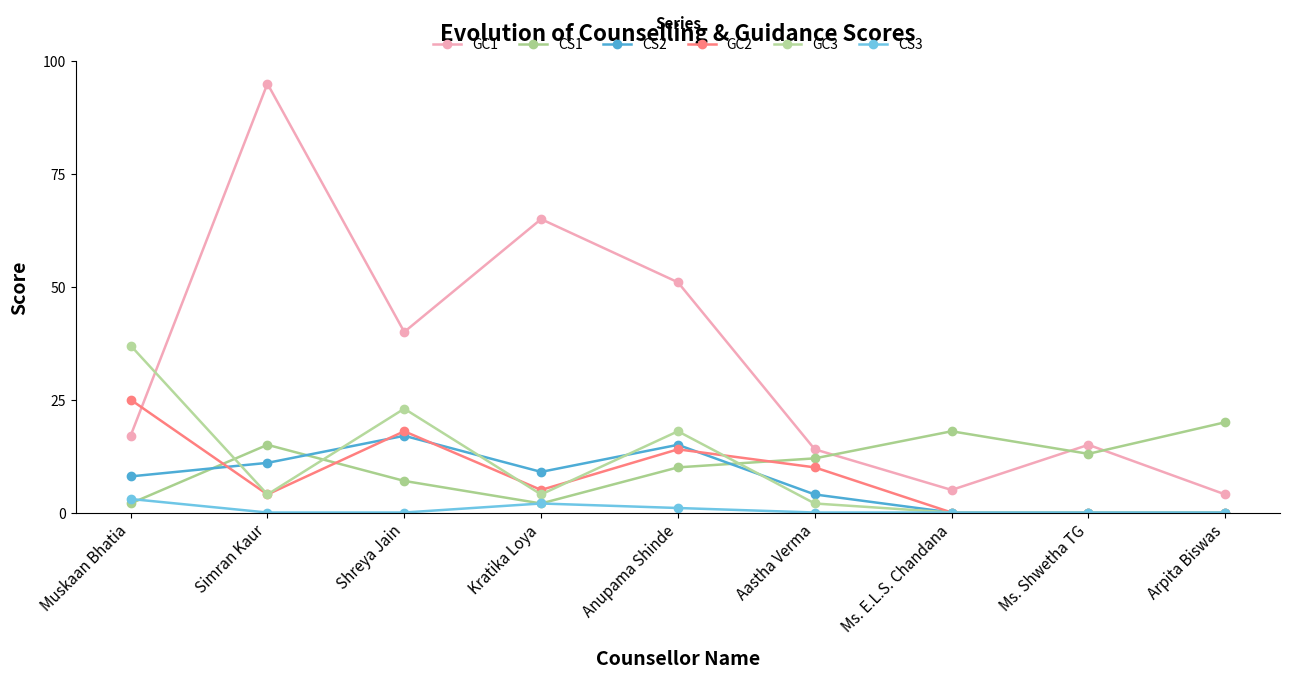

Reading left to right, what are all the values shown in this chart?

GC1: 17	95	40	65	51	14	5	15	4
CS1: 2	15	7	2	10	12	18	13	20
CS2: 8	11	17	9	15	4	0	0	0
GC2: 25	4	18	5	14	10	0	0	0
GC3: 37	4	23	4	18	2	0	0	0
CS3: 3	0	0	2	1	0	0	0	0